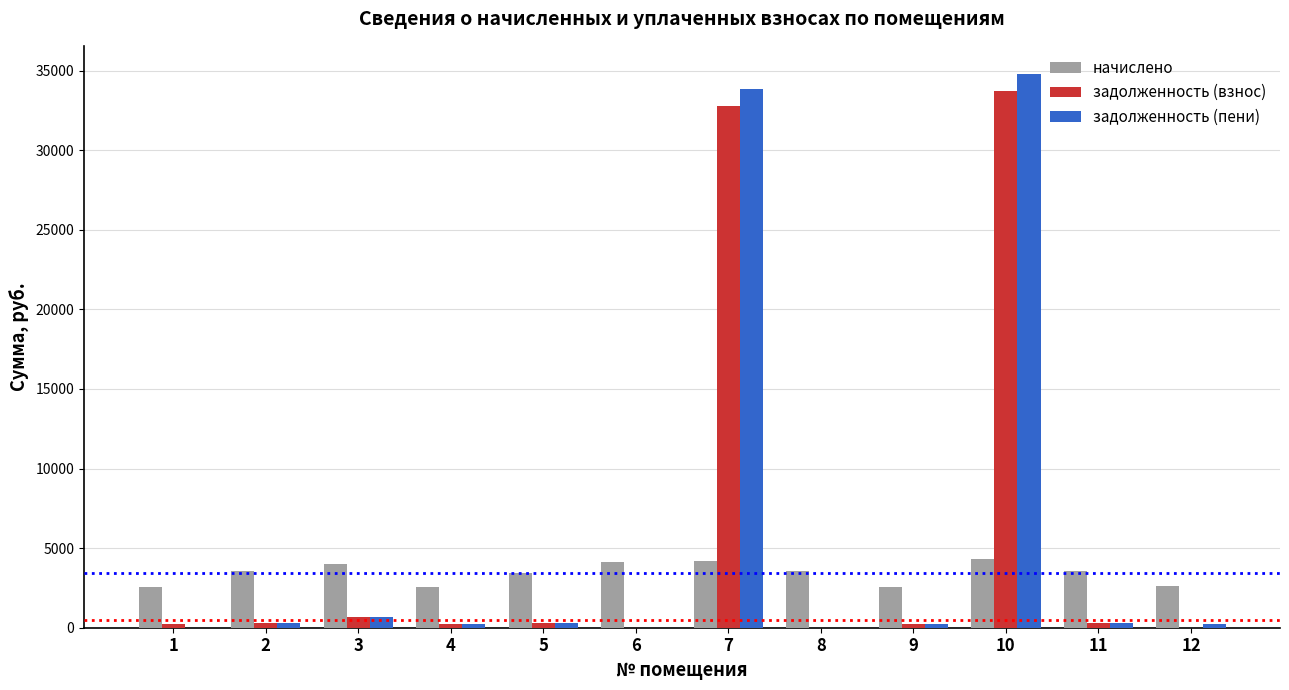

What is the sum of all начислено values?

41011.4